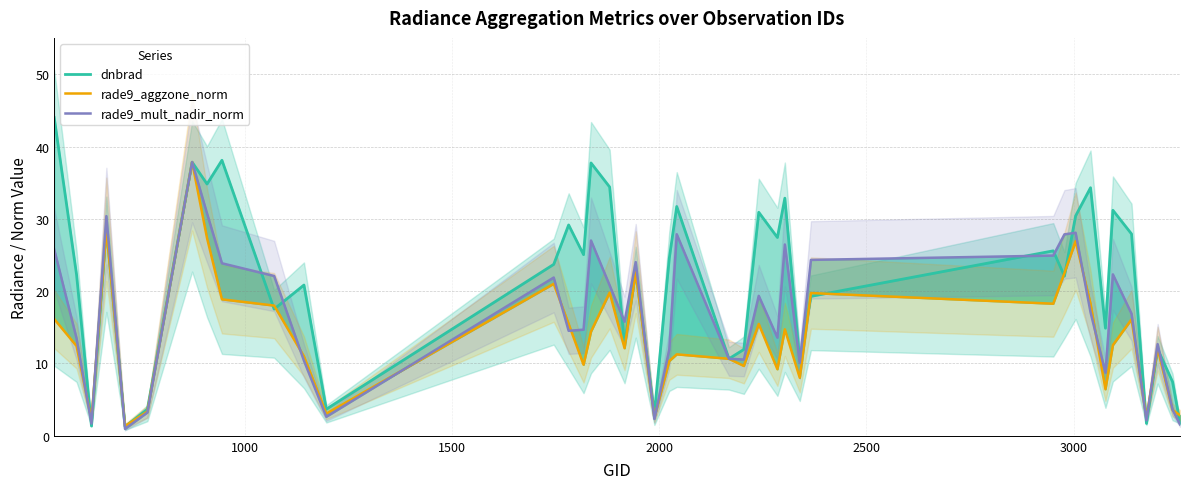

Which series has the largest range (max minus min)?

dnbrad